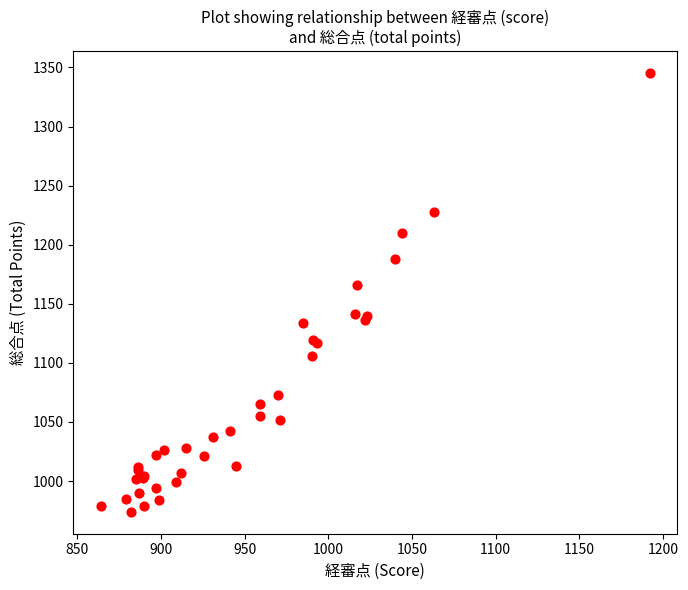

What Y value in the scatter plot is closest to 1159?

1166